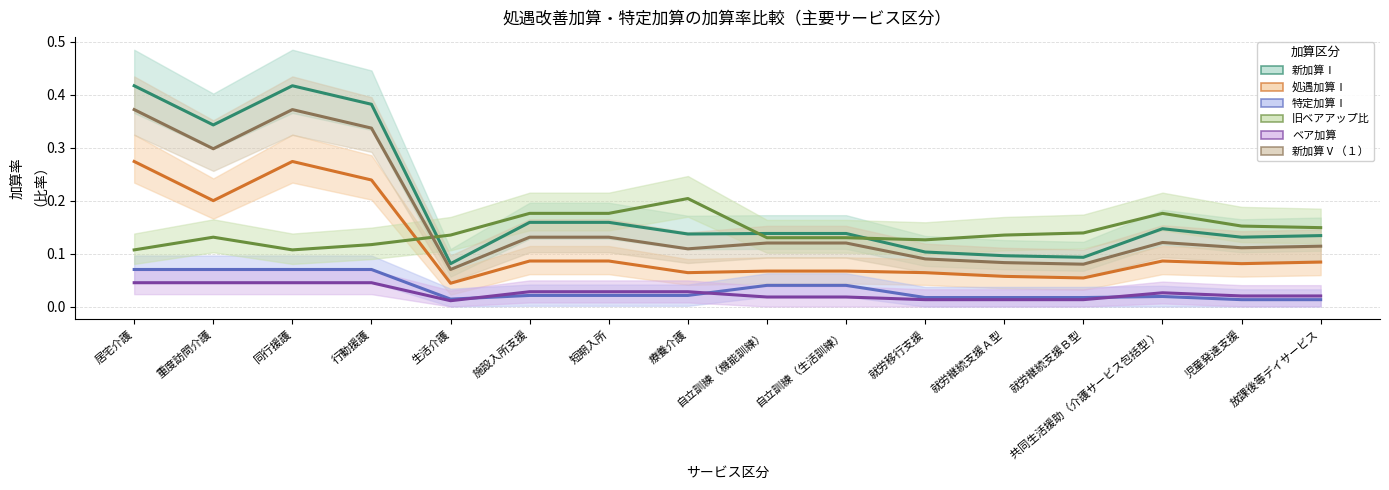

What is the label of the 12th point from the left?

就労継続支援Ａ型